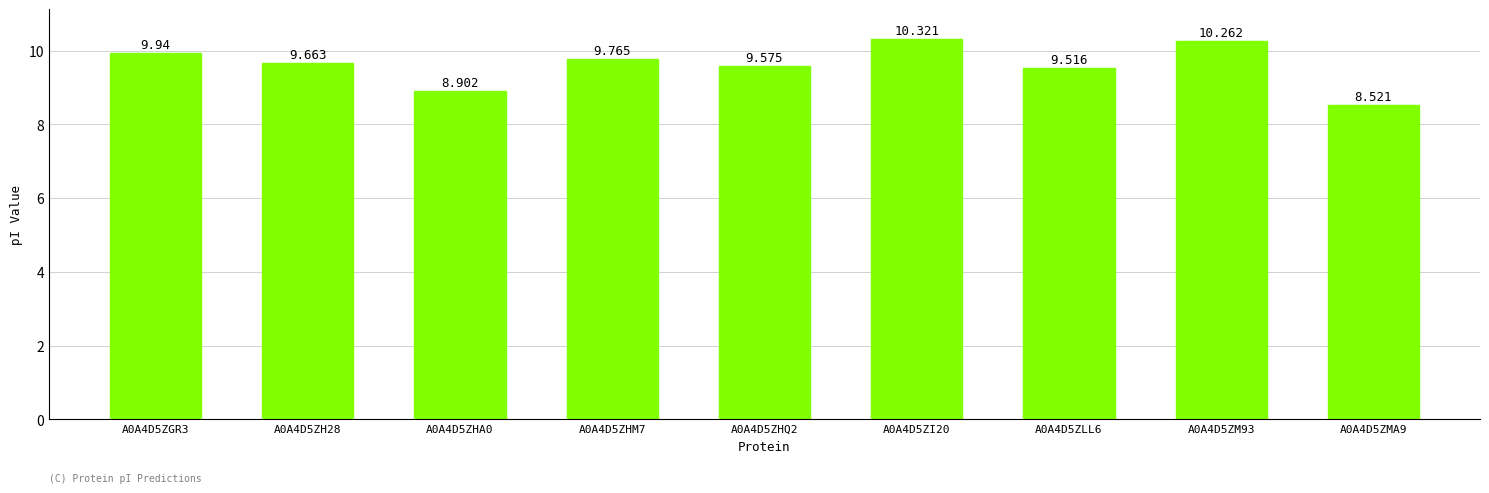

What is the difference between the values at A0A4D5ZM93 and A0A4D5ZHQ2?

0.7